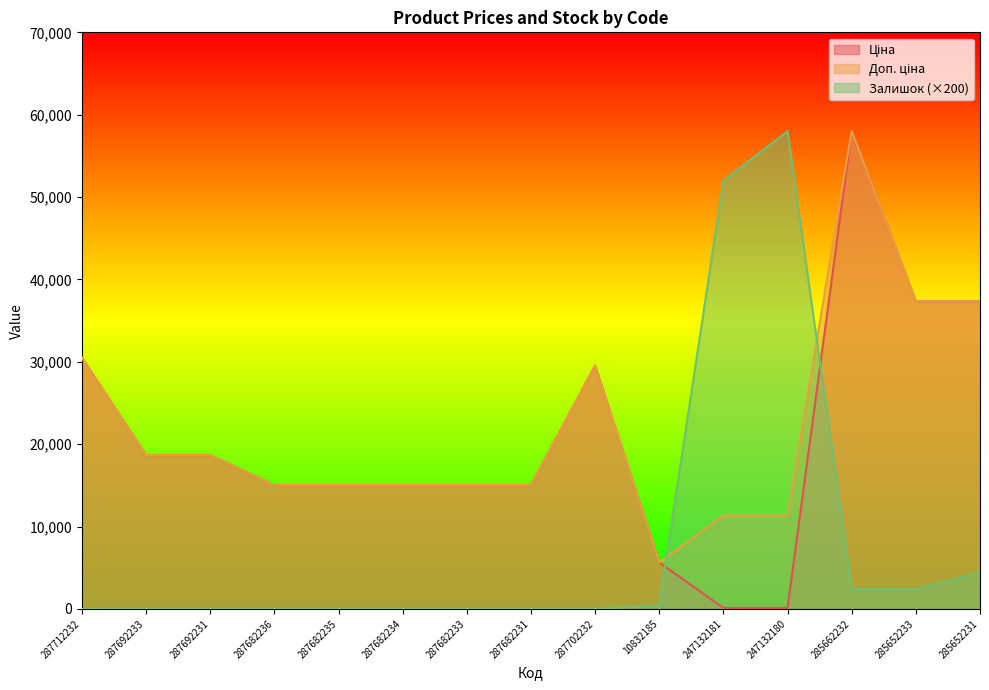

True or false: Ціна has more than 0 interior local peaks.

True